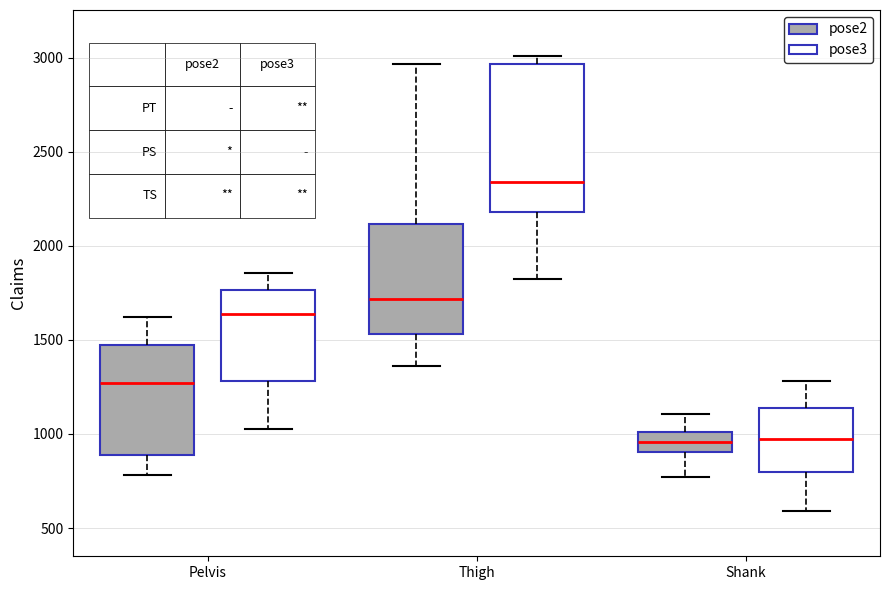

Comparing the boxes themselves (not the whiskers), which one is the tallest?

Thigh (pose3)